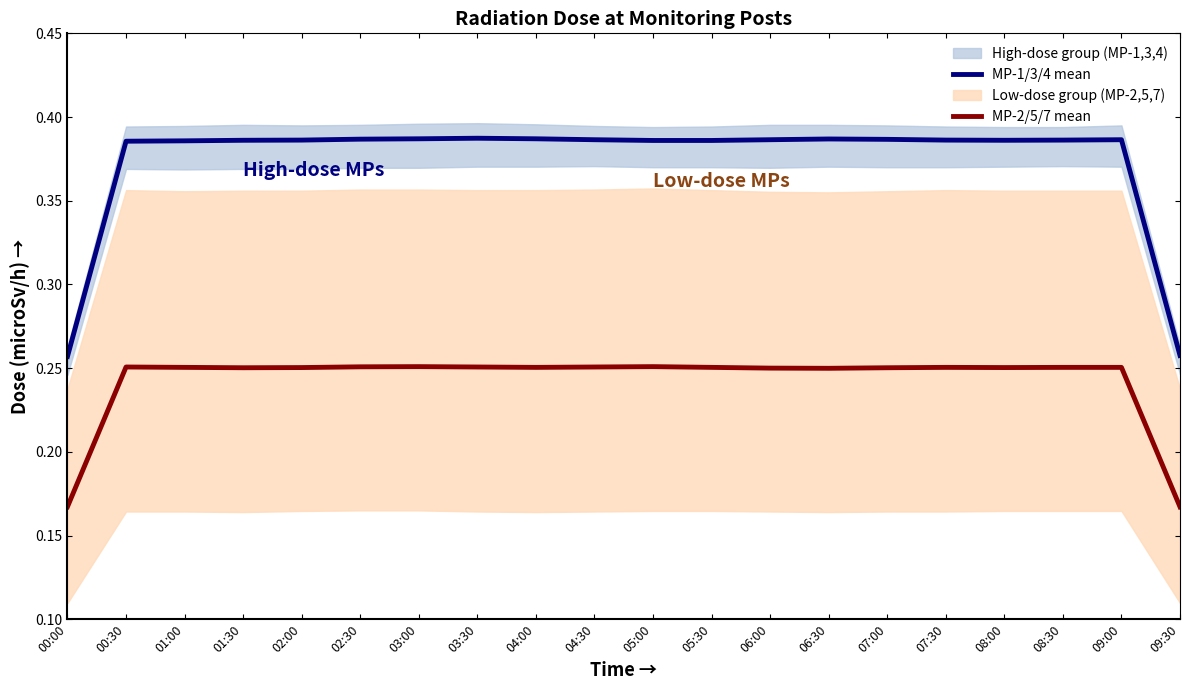

How many categories are shown in the chart?

20